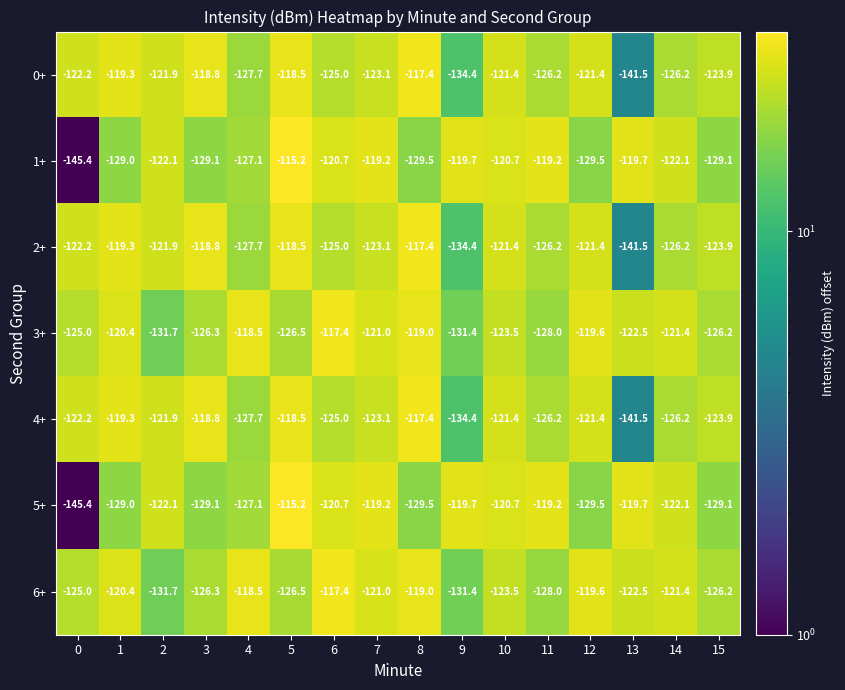

Is it true that 4+ equals -56.6 at 10?

False